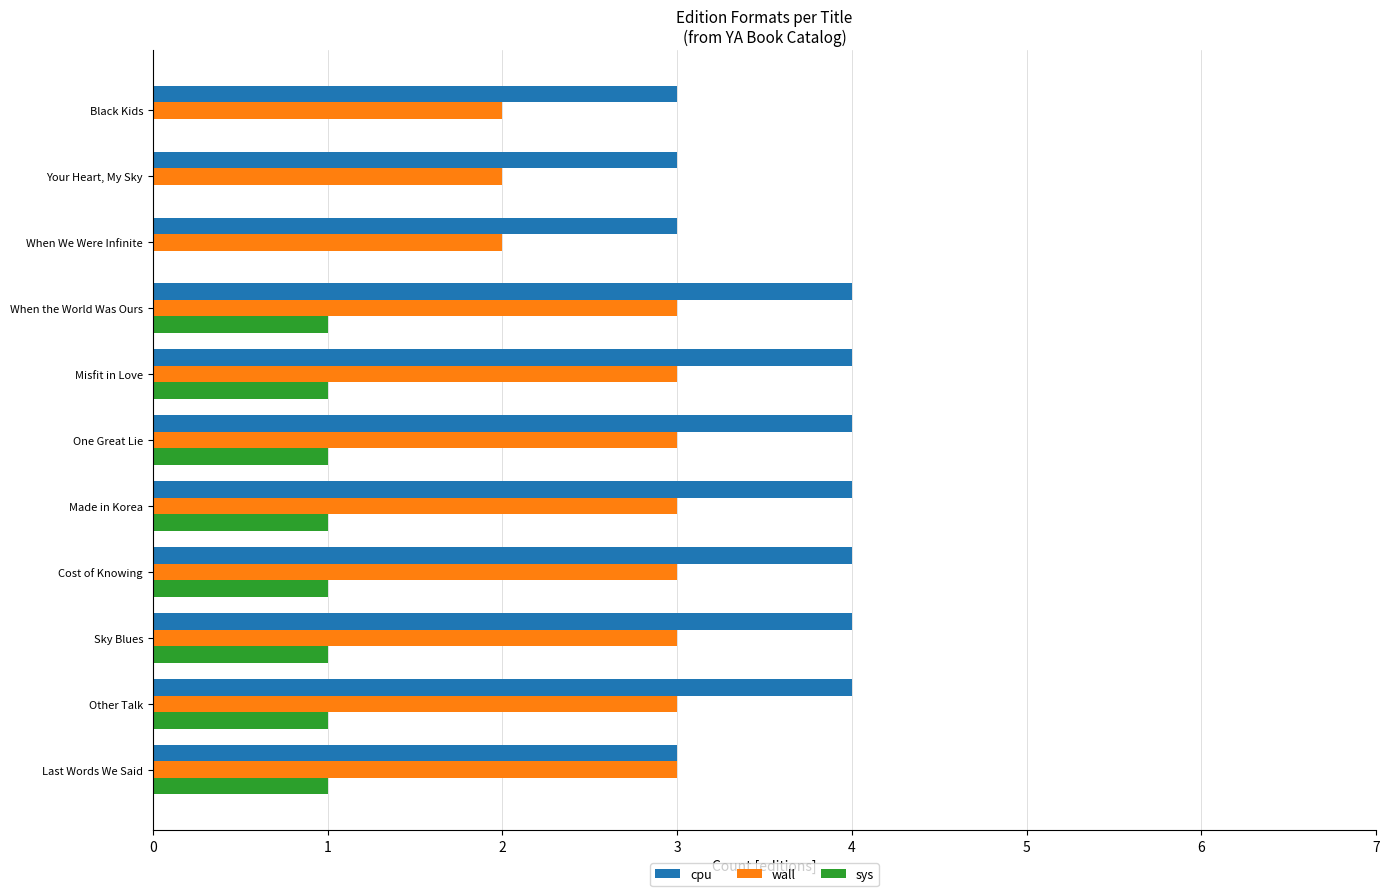

How many cpu values are between 3 and 4?

11